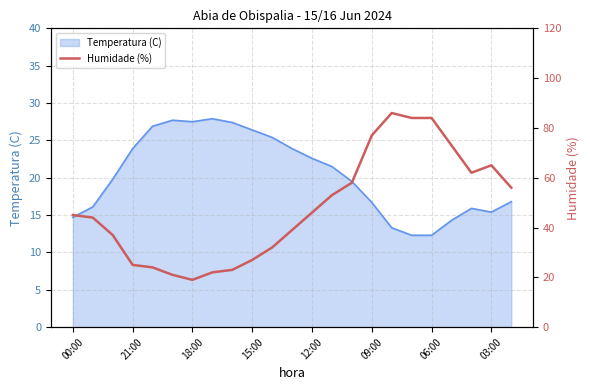

What is the lowest value of the Temperatura (C) series?

12.3